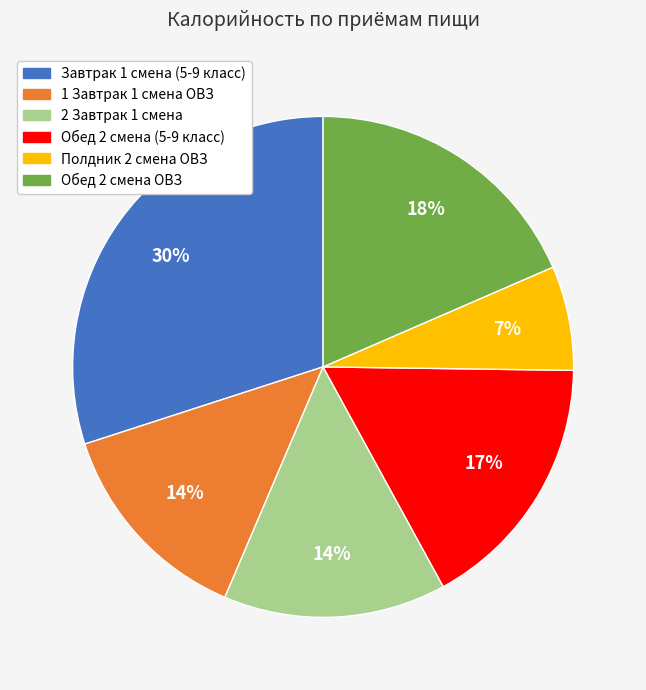

How many slices are in this pie chart?

6